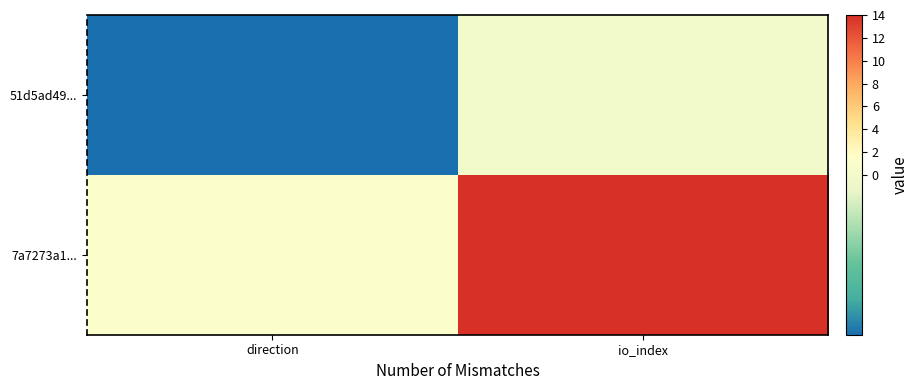

List the series in order of their overall mean, highest first.

7a7273a1..., 51d5ad49...